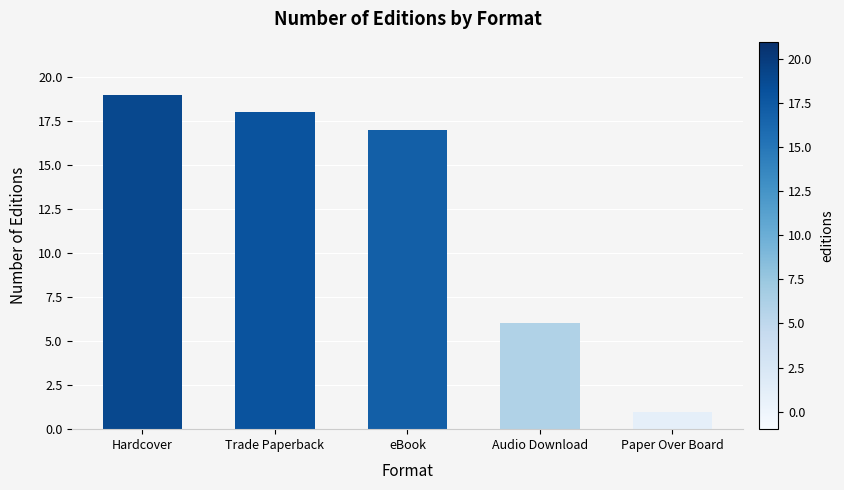

Approximately how many times larger is the value at eBook compared to Audio Download?

2.8